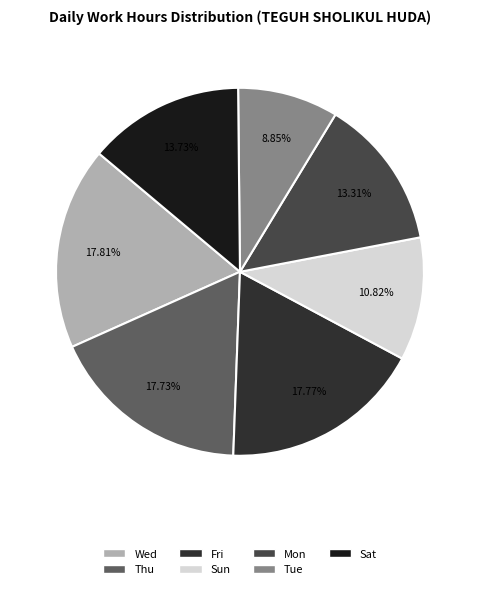

Does any single category account for the majority?

No